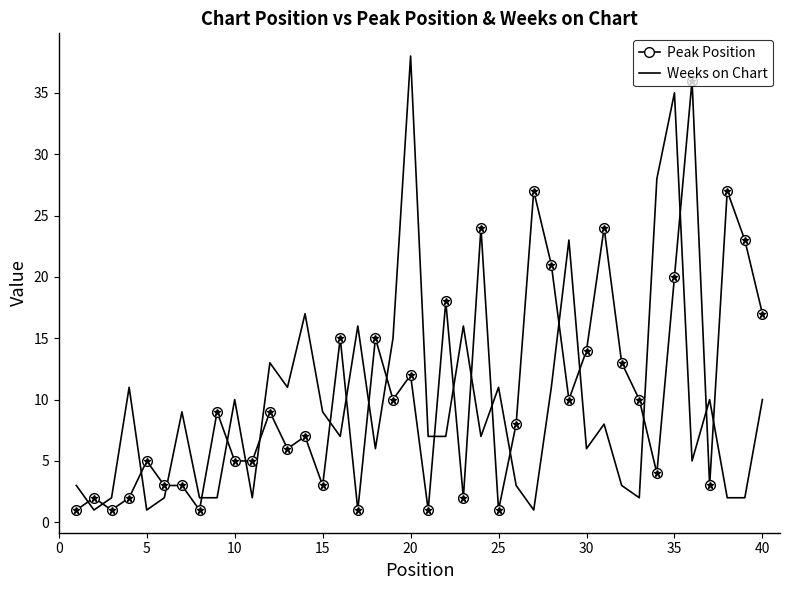

What is the maximum value for Weeks on Chart?

38